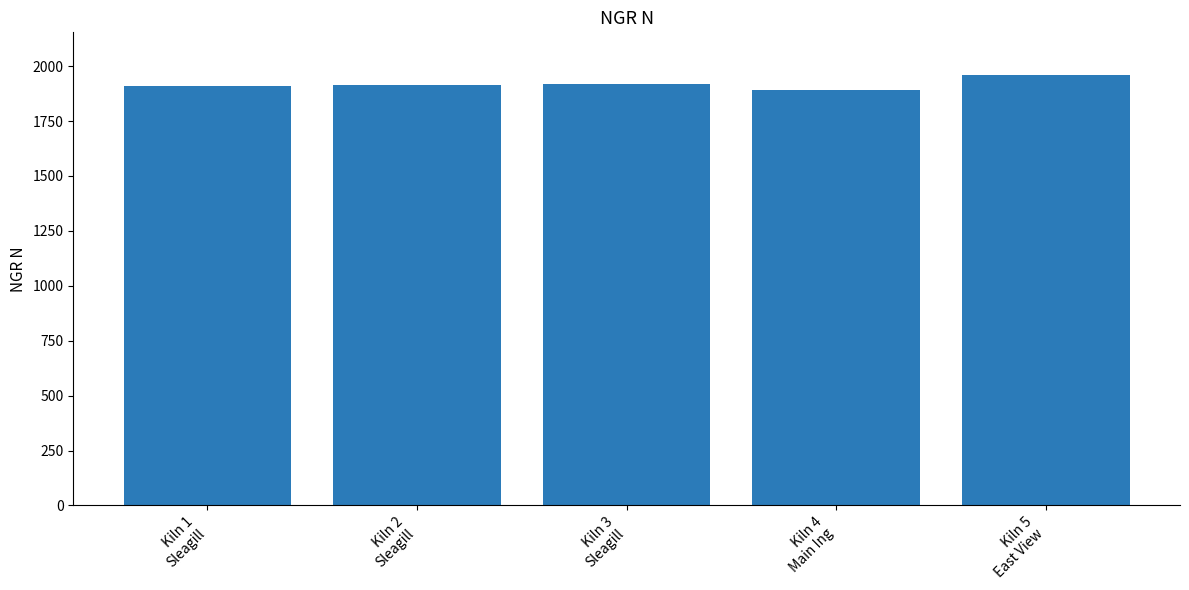

True or false: the data shows 1915 at Kiln 2
Sleagill.

True